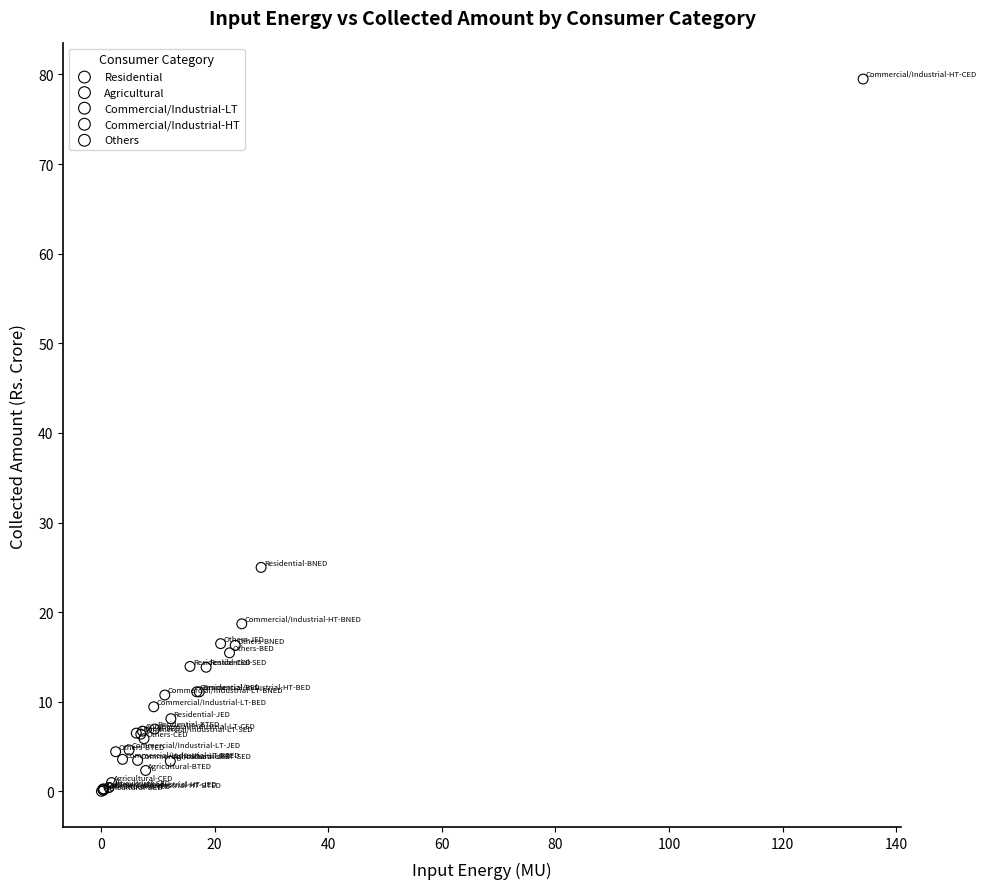

Which series reaches the maximum Y coordinate?

Commercial/Industrial-HT